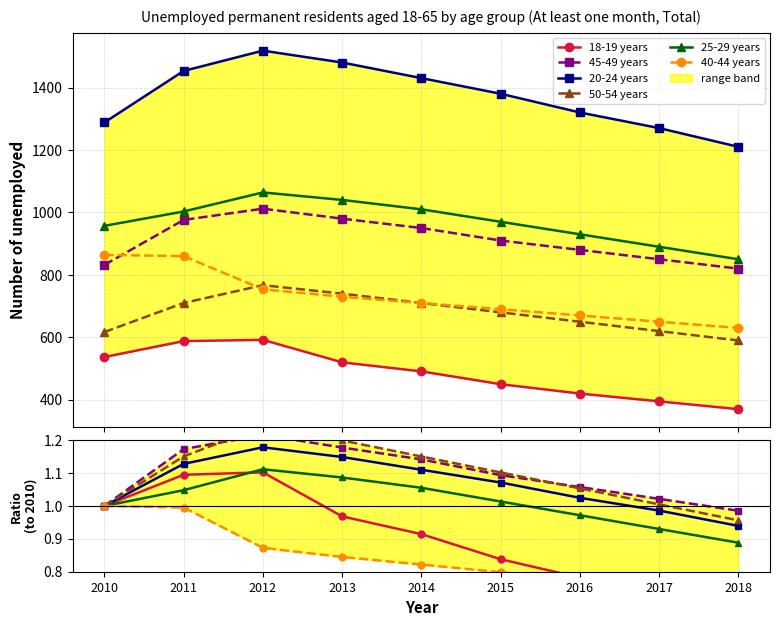

What is the total value across all series at 2014?

6.2